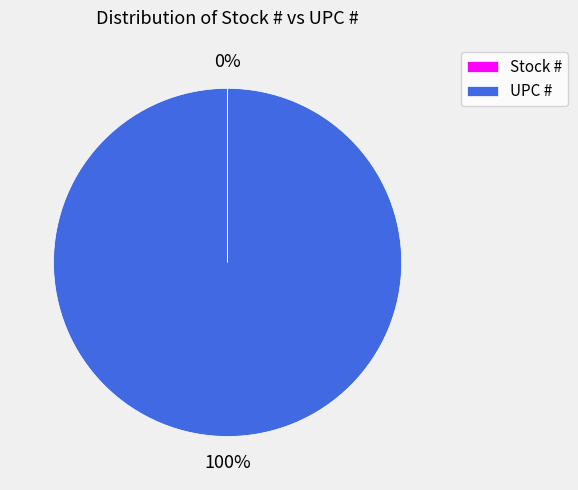

To the nearest percent, what percentage of the pie is UPC #?

100%